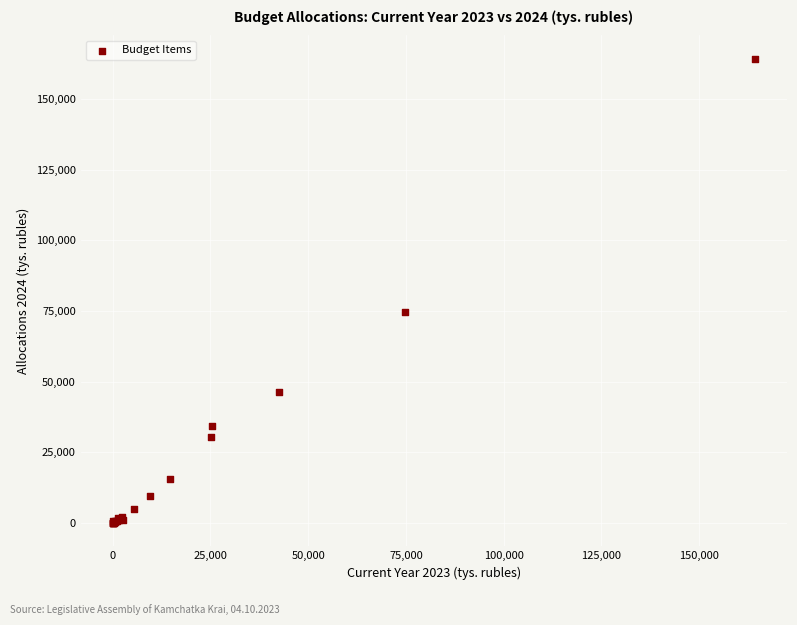

What Y value in the scatter plot is closest to 82149?

74671.4